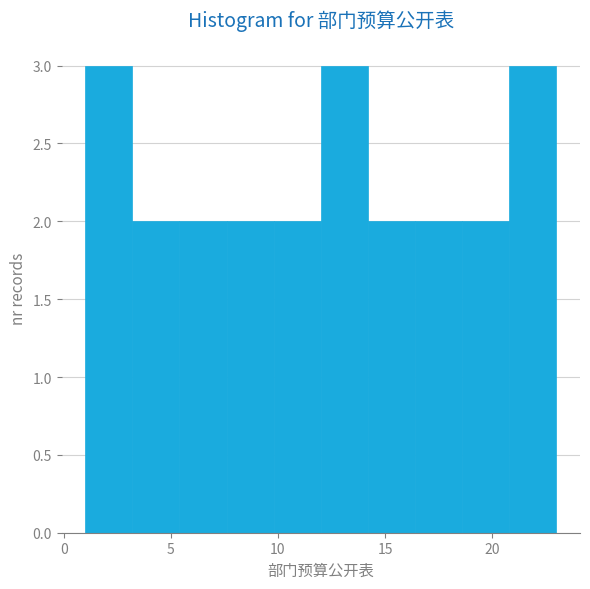

Reading left to right, transcribe this chart: for each bar, give the range it covers on the x-axis and its height. Neither the bar edges nor the heights are printed on the chart, so give them approximately, as read against the axes.

1.0 to 3.2: 3
3.2 to 5.4: 2
5.4 to 7.6: 2
7.6 to 9.8: 2
9.8 to 12.0: 2
12.0 to 14.2: 3
14.2 to 16.4: 2
16.4 to 18.6: 2
18.6 to 20.8: 2
20.8 to 23.0: 3